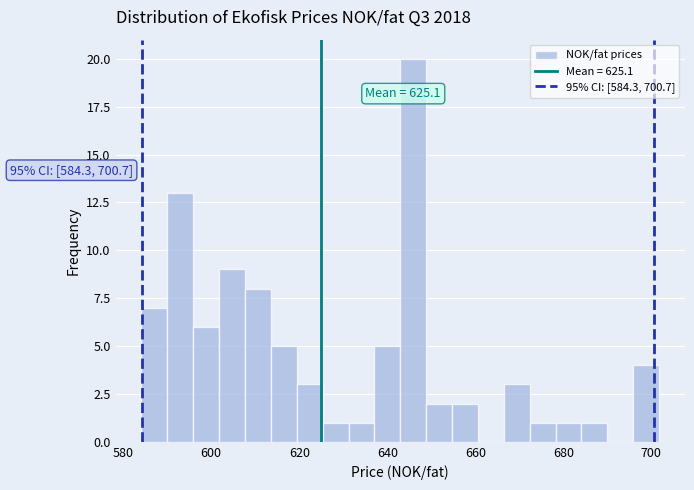

Around what value on the x-axis is the tallest bar? Give the approximate position of its centre, as read against the axis.

646